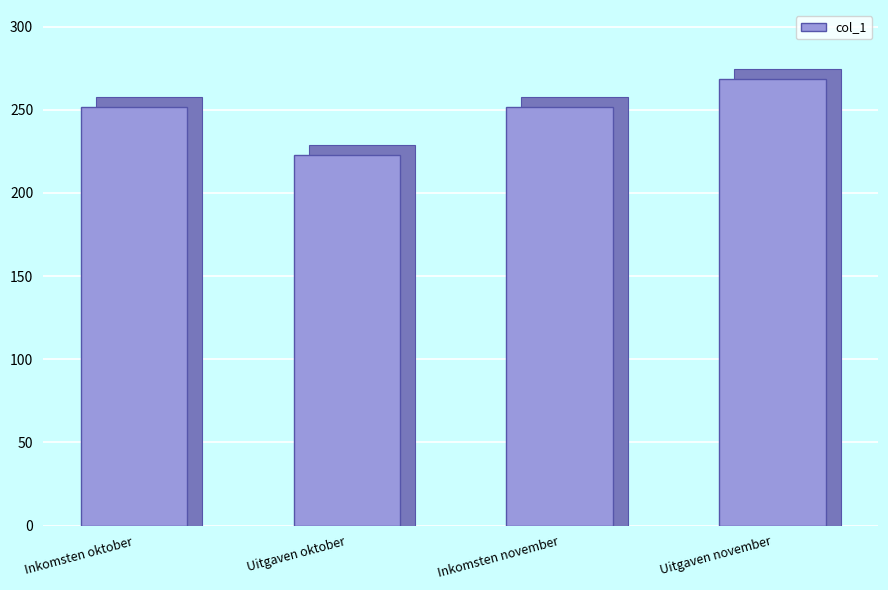

Rank the categories by value from lowest to highest.

Uitgaven oktober, Inkomsten oktober, Inkomsten november, Uitgaven november